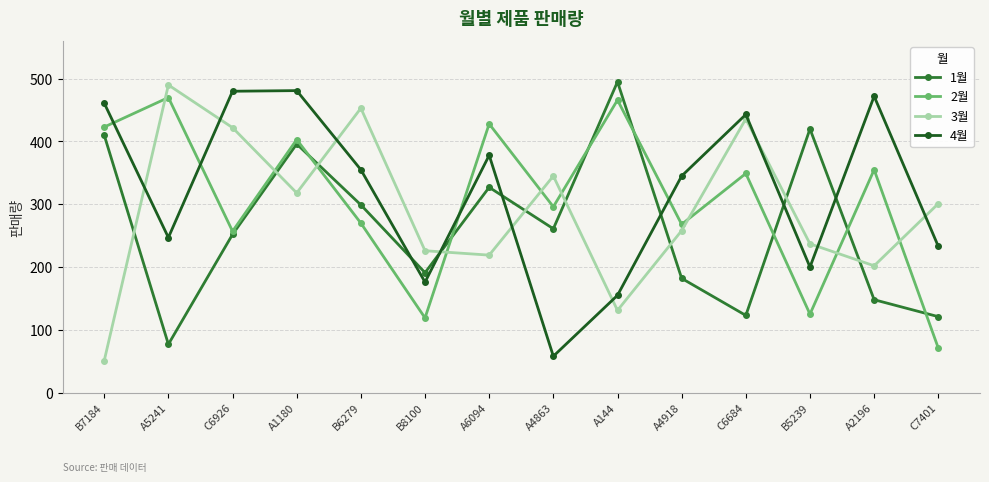

True or false: 3월 has a value of 226 at B8100.

True